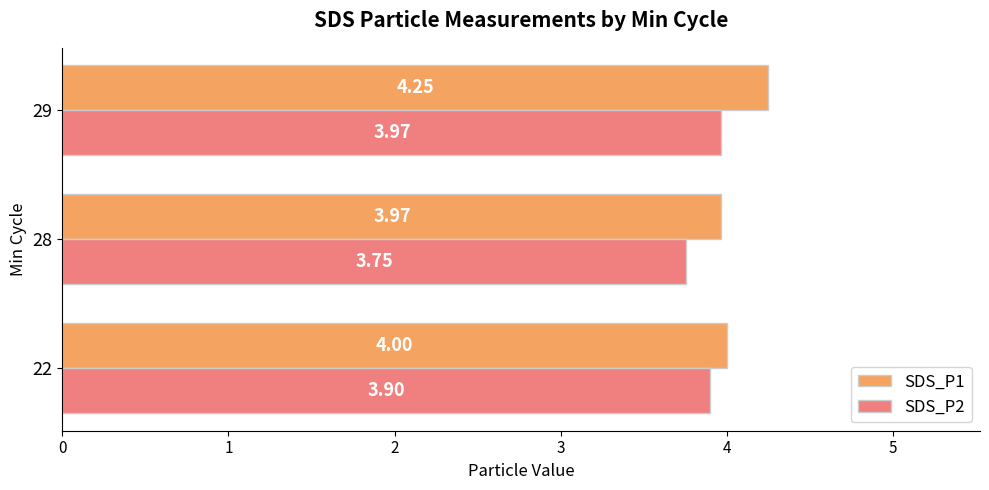

Which series has the largest total across all categories?

SDS_P1